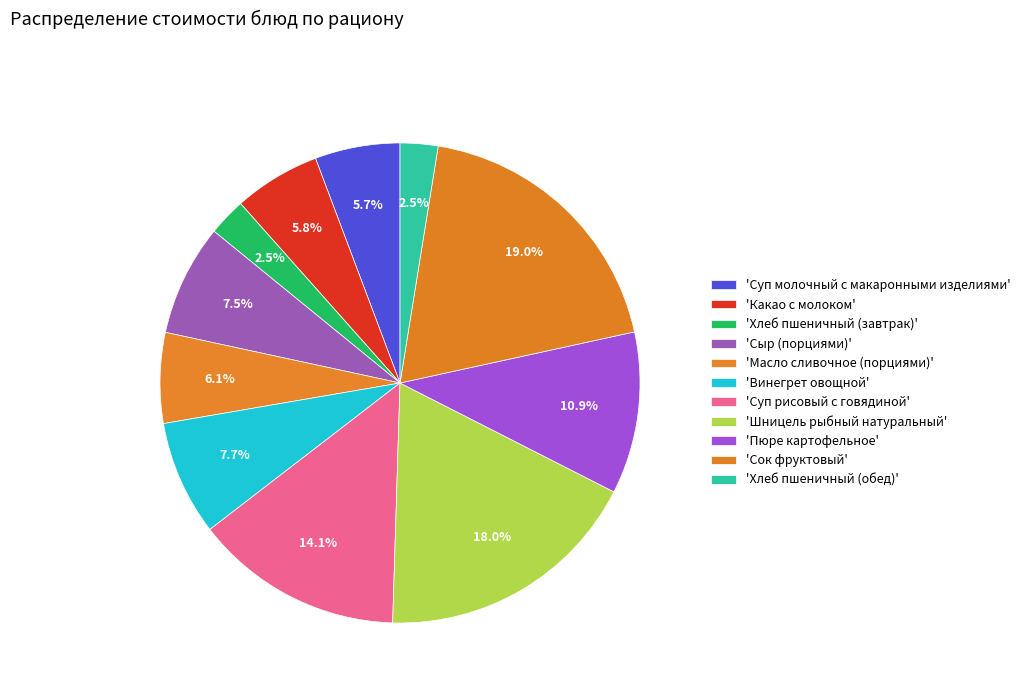

How many slices are in this pie chart?

11